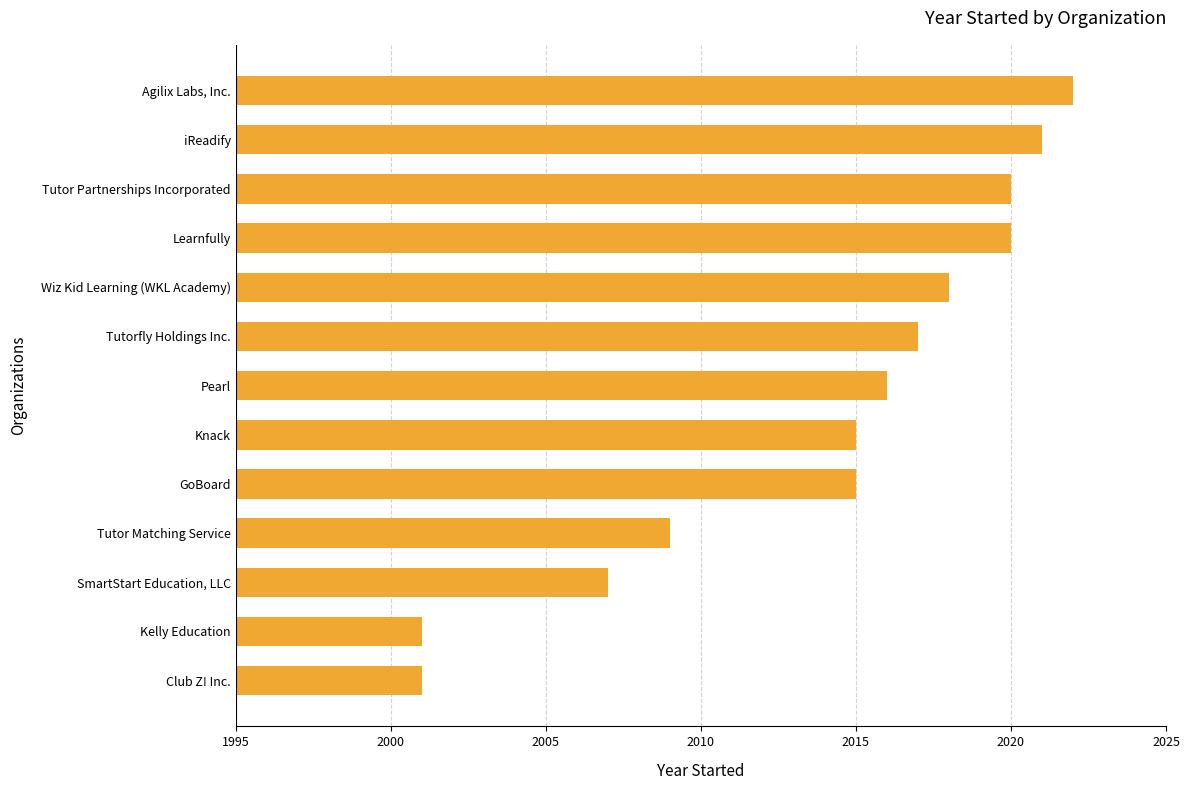

What is the change in value from Learnfully to iReadify?

+1